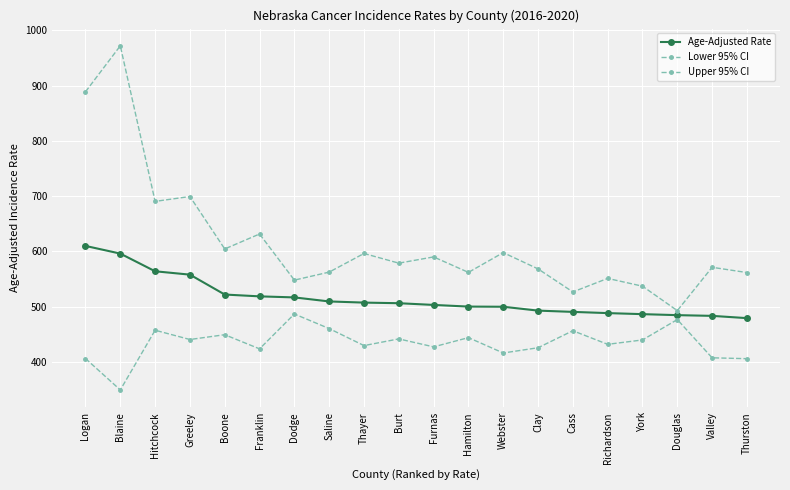

How many lines are shown in the chart?

3